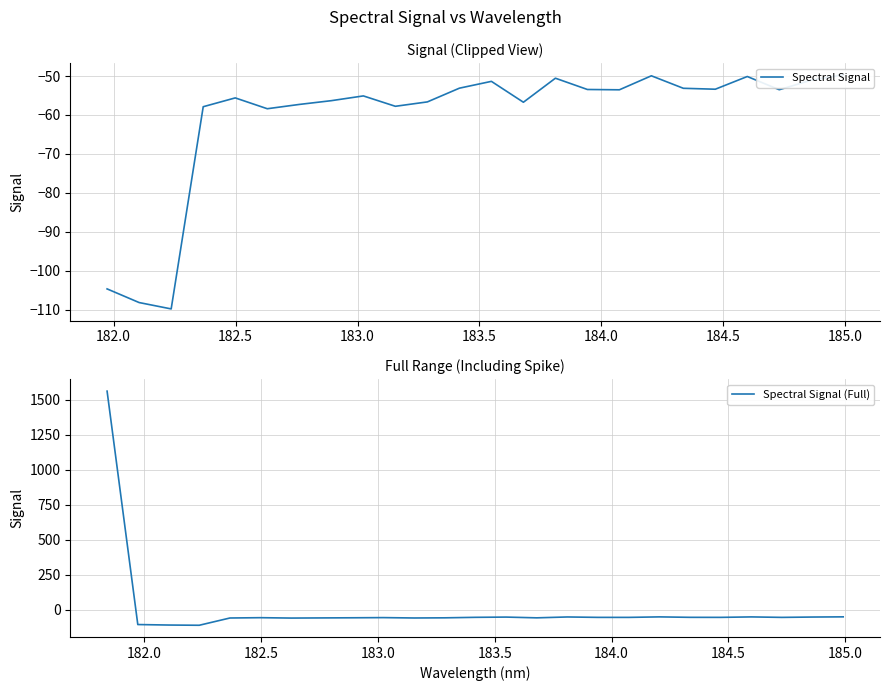

How many values are below -53?

18